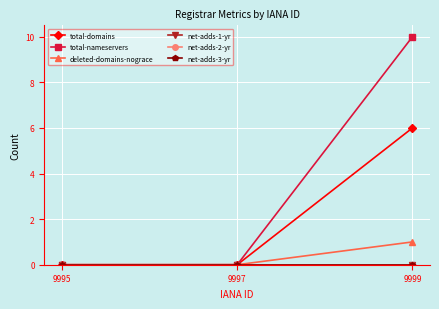

Is this an area chart (filled region under the line)?

No